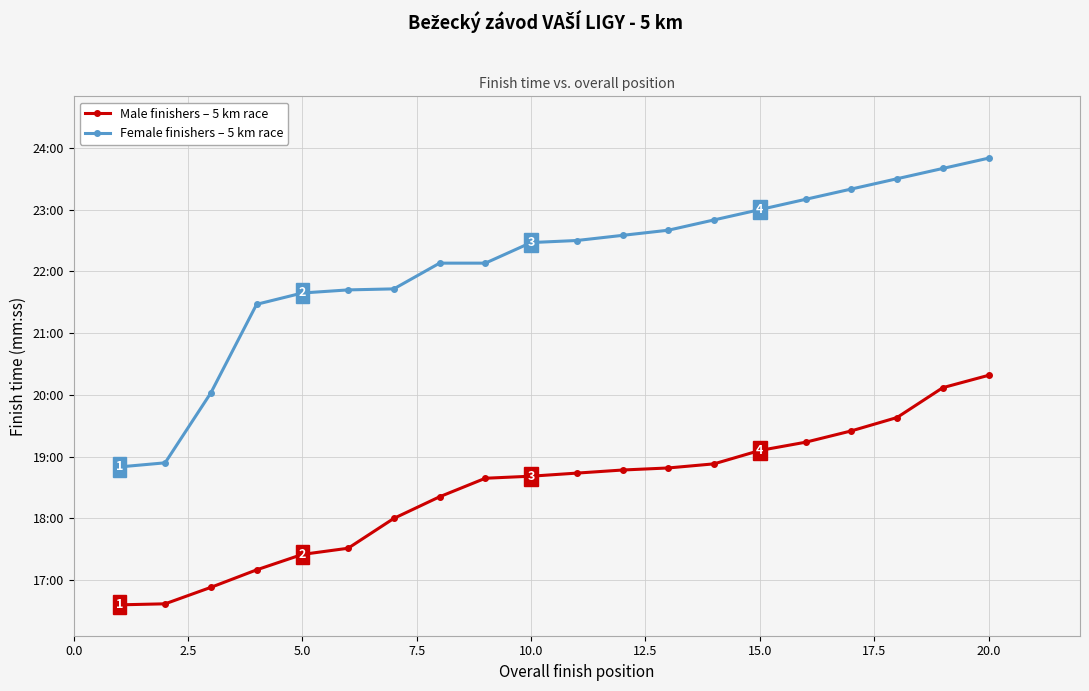

What is the greatest value displayed?

1430